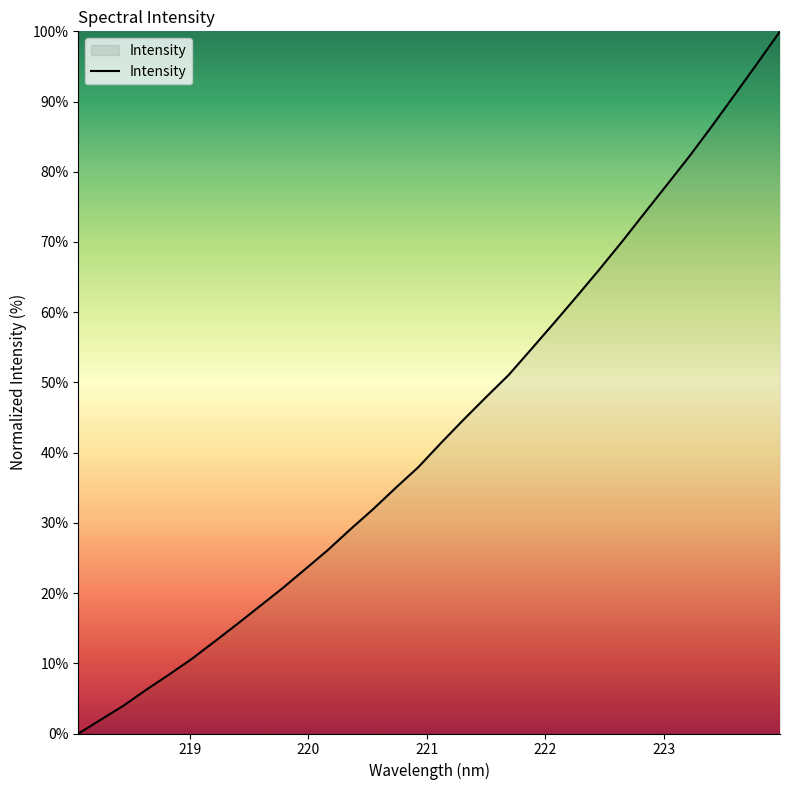

What is the maximum value shown in the chart?

100.0